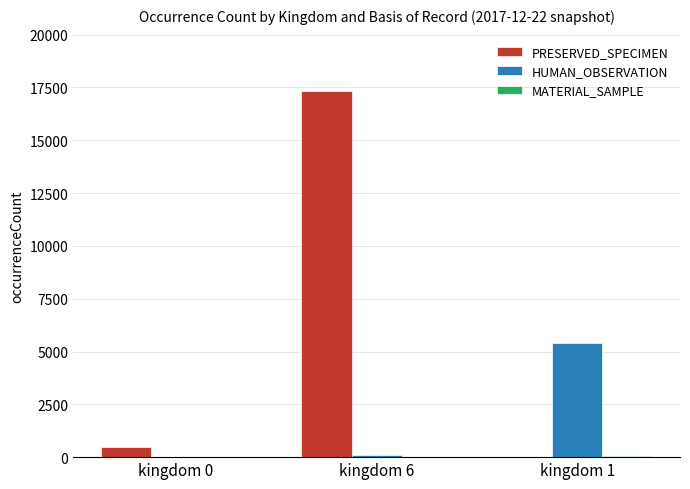

Between kingdom 6 and kingdom 1, which series saw the biggest shift?

PRESERVED_SPECIMEN